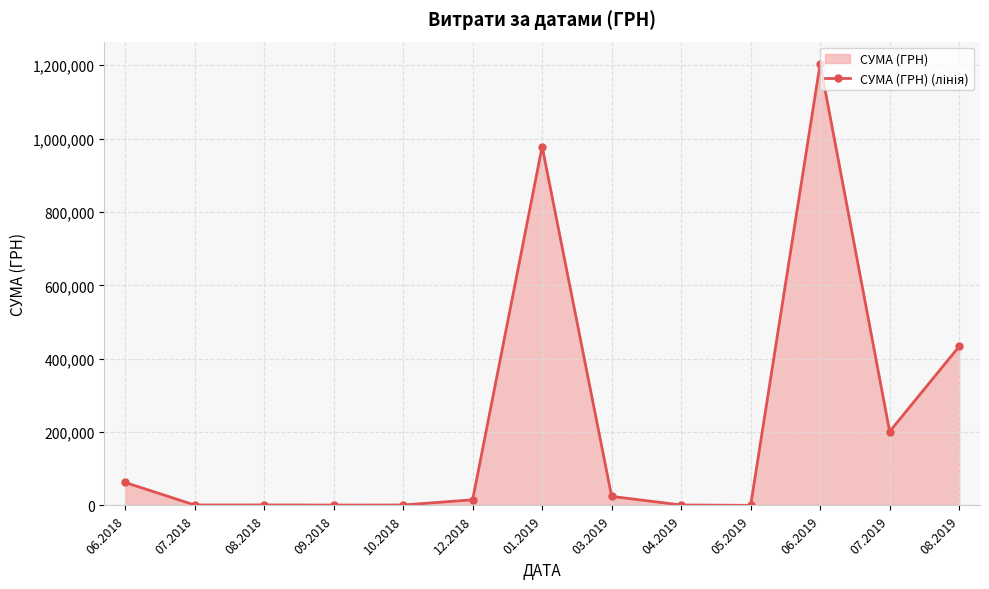

How many series are shown in this chart?

1